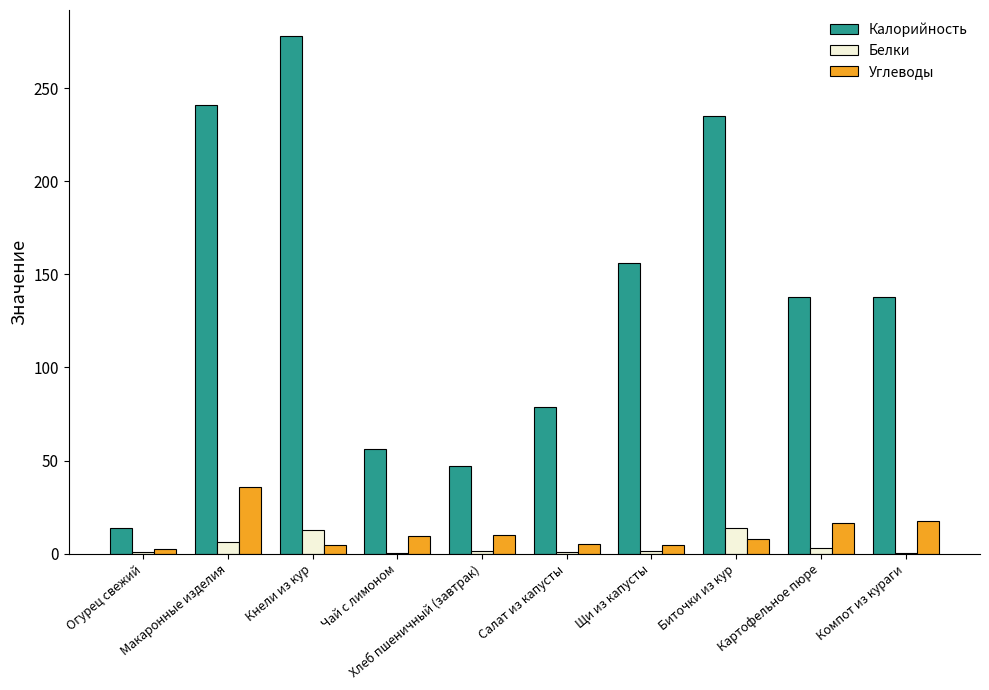

Are the bars horizontal?

No